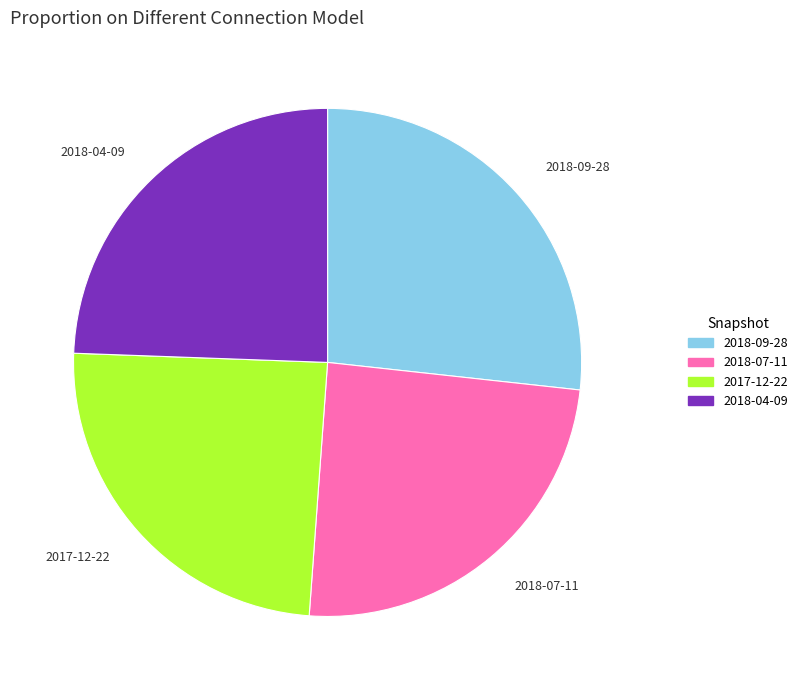

Which category has the biggest portion of the pie?

2018-09-28